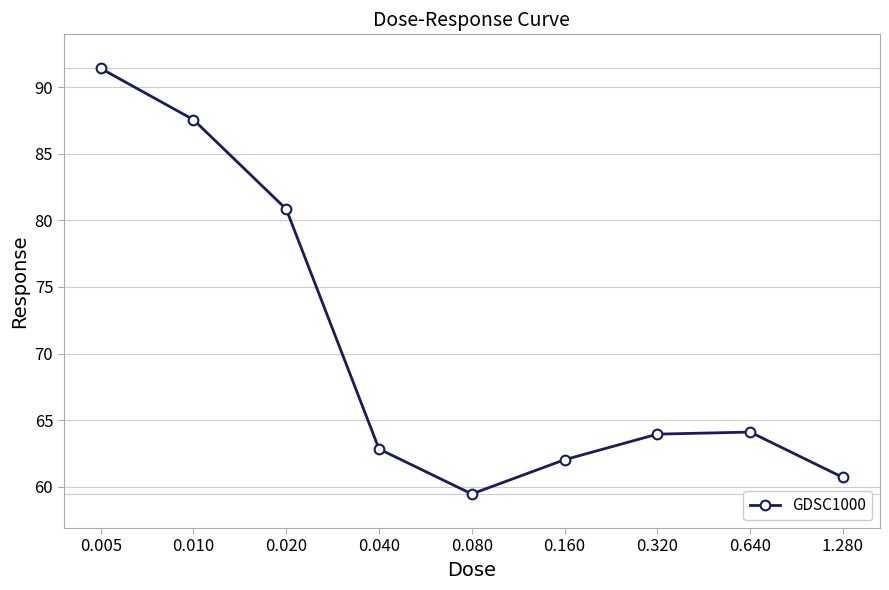

How many points are lower than both their immediate neighbors (excluding endpoints)?

1